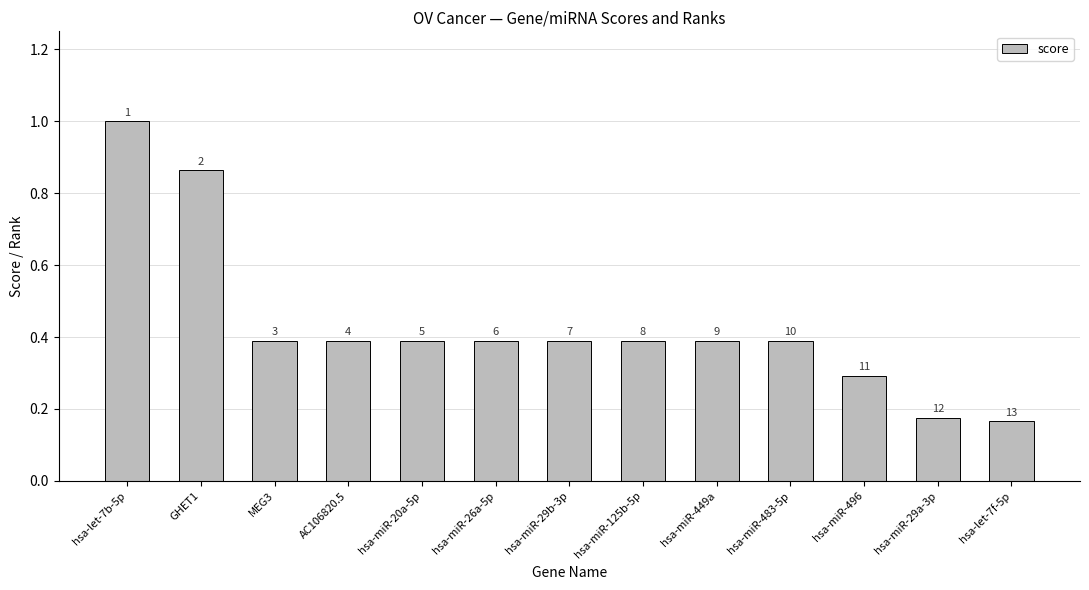

What is the value of the 11th bar from the left?

0.3